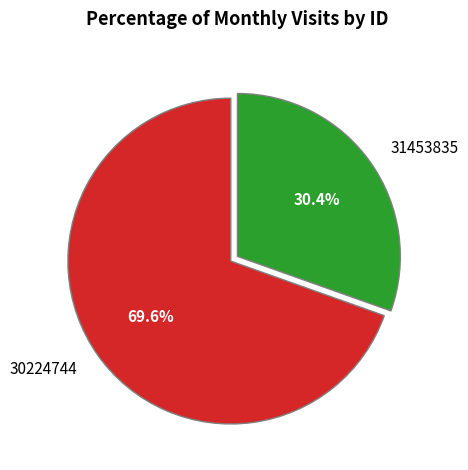

To the nearest percent, what portion does 31453835 represent?

30%